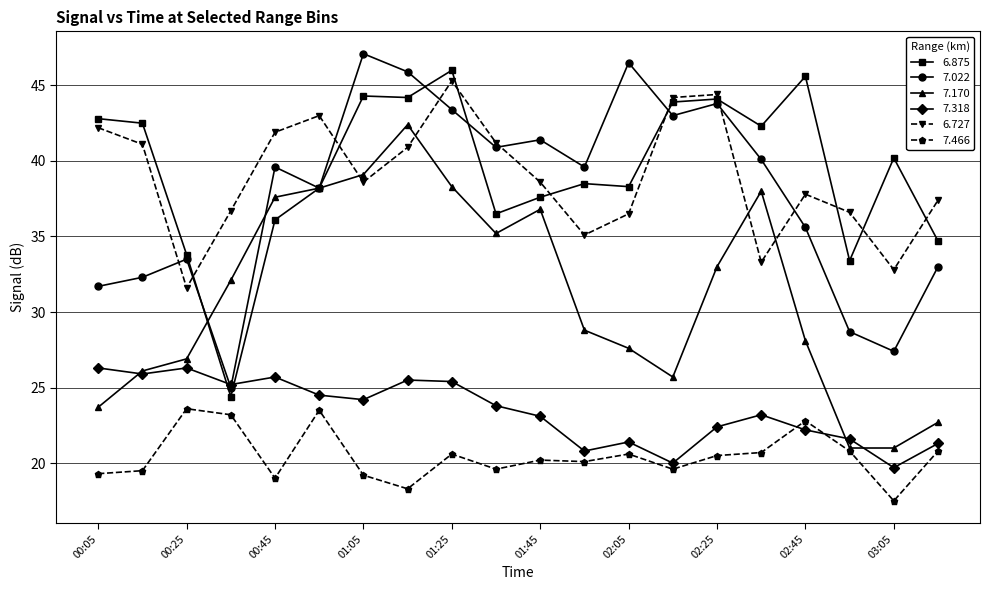

What is the value of the 7.318 point at the 9th from the left?

25.4